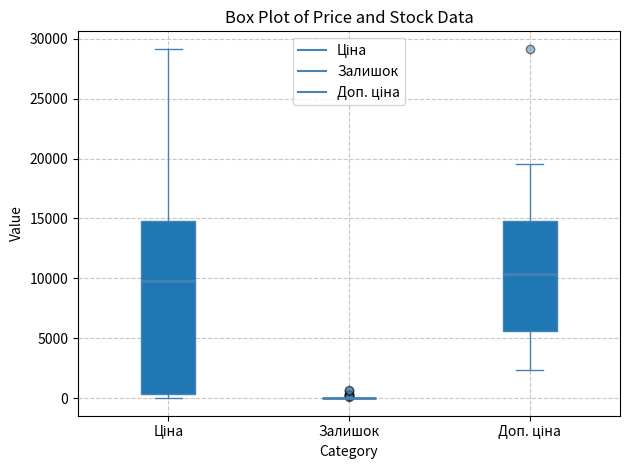

Where is the lower edge of the box for Ціна on the y-axis? The values are not printed on the chart, so give them approximately, as read against the axis.

500